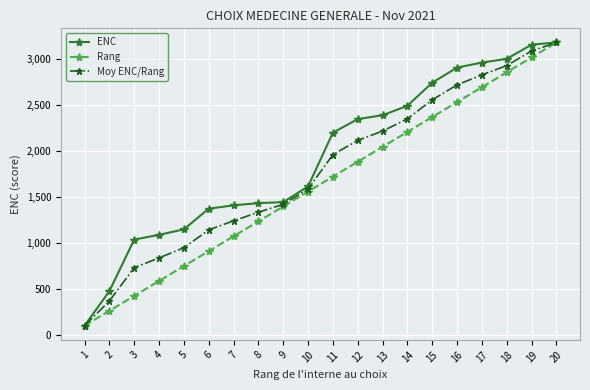

What is the minimum value for ENC?

104.0